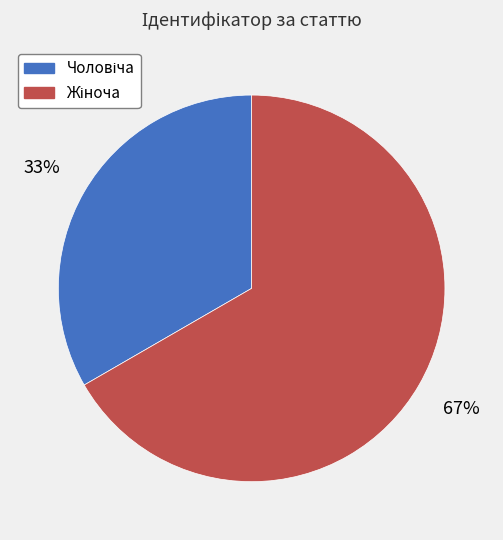

Is there any slice that represents more than half of the pie?

Yes